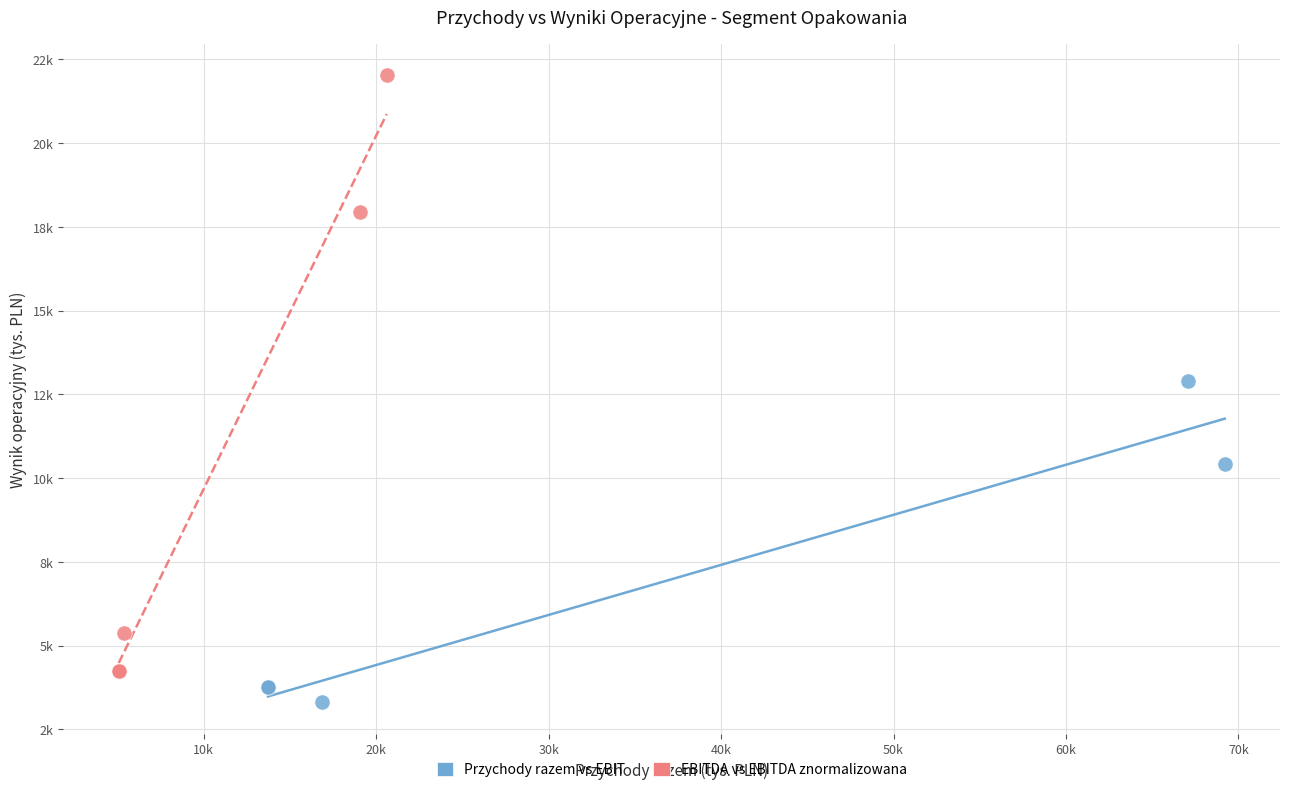

What are all the series names shown in the legend?

Przychody razem vs EBIT, EBITDA vs EBITDA znormalizowana